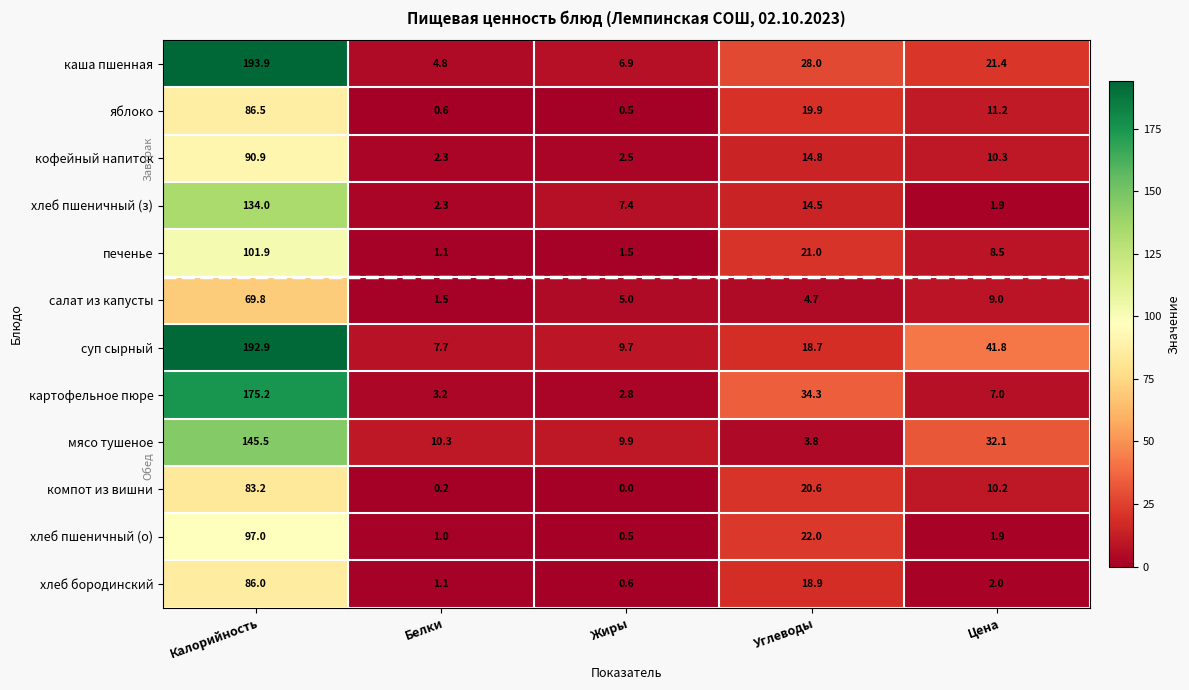

What is the difference between the highest and lowest values at Жиры?

9.9